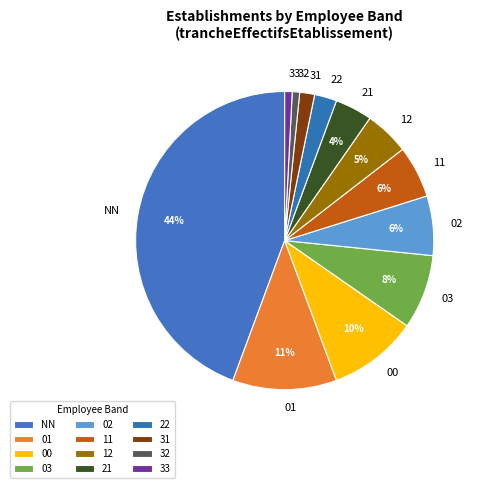

Combined, do 33 and 01 account for over 50%?

No